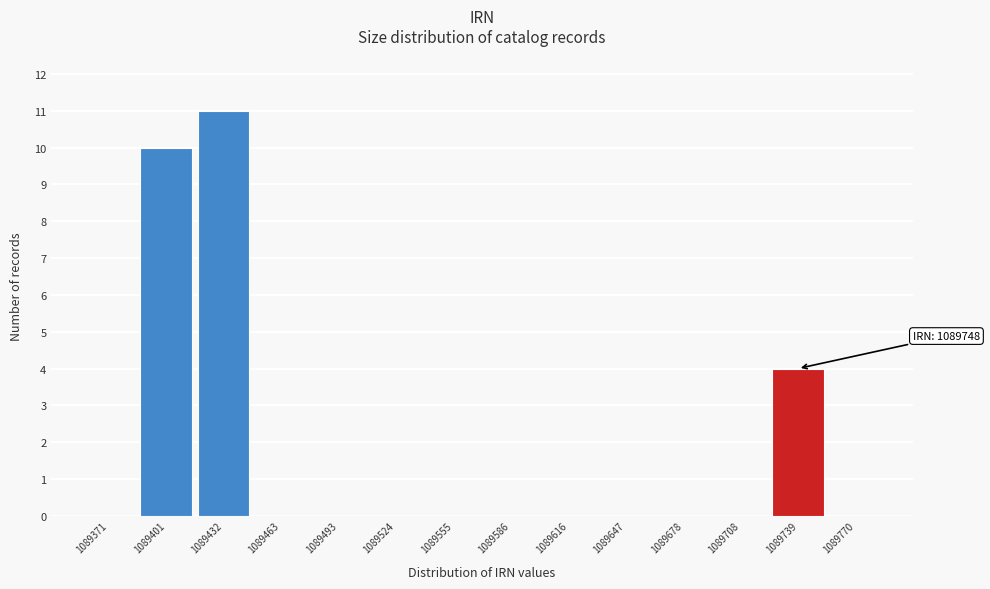

Reading left to right, transcribe all the data shown in this chart.

1089371=0	1089401=10	1089432=11	1089463=0	1089493=0	1089524=0	1089555=0	1089586=0	1089616=0	1089647=0	1089678=0	1089708=0	1089739=4	1089770=0